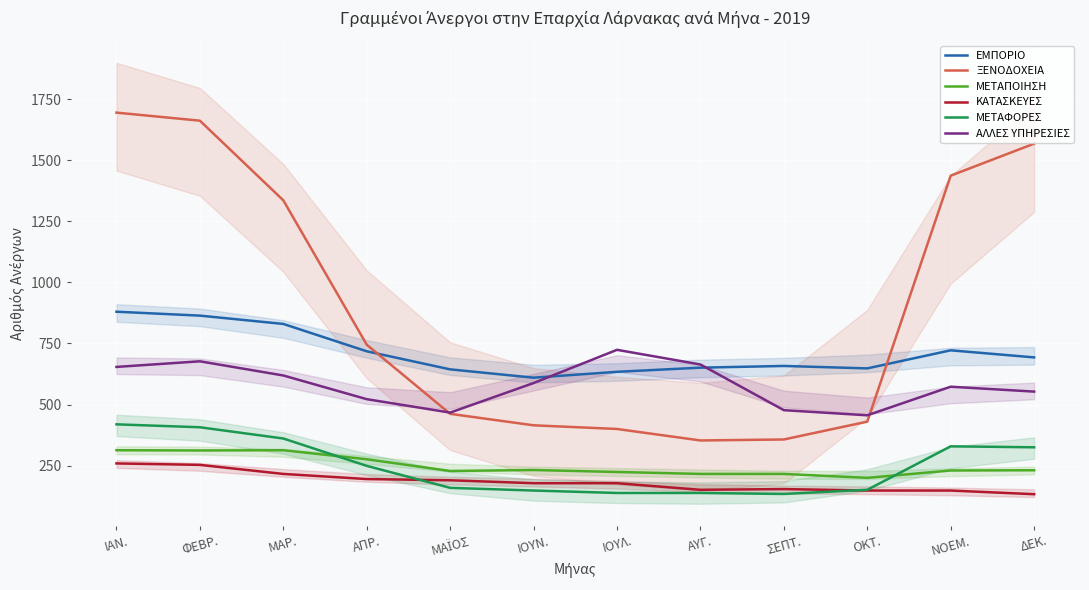

Which label corresponds to the smallest value in the chart?

ΔΕΚ.